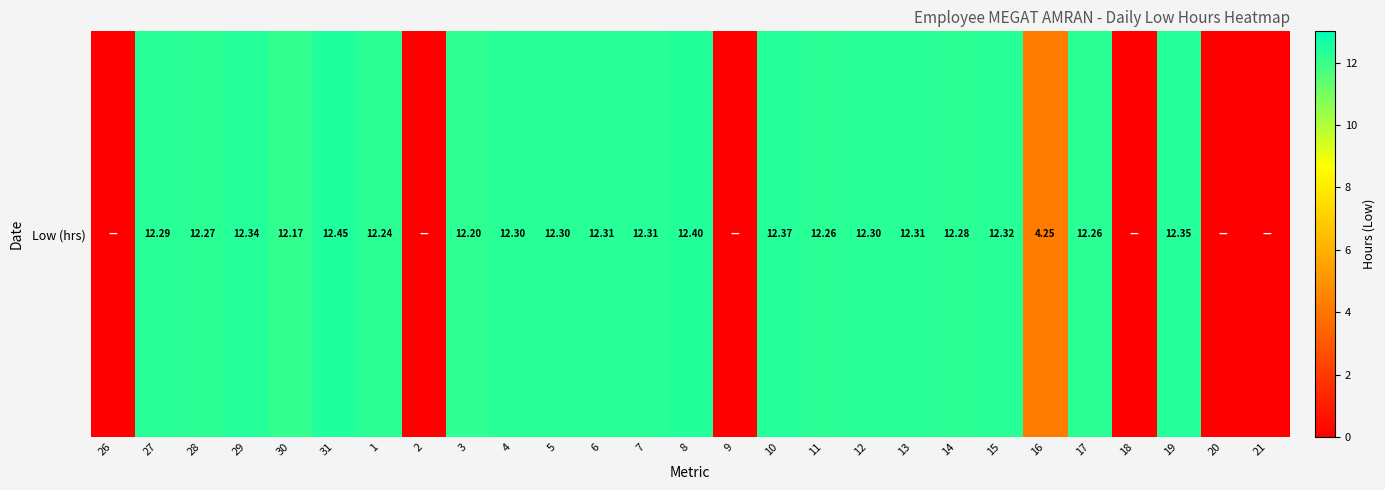

Reading left to right, extract all data points from this chart.

26=0.0	27=12.3	28=12.3	29=12.3	30=12.2	31=12.4	1=12.2	2=0.0	3=12.2	4=12.3	5=12.3	6=12.3	7=12.3	8=12.4	9=0.0	10=12.4	11=12.3	12=12.3	13=12.3	14=12.3	15=12.3	16=4.2	17=12.3	18=0.0	19=12.3	20=0.0	21=0.0